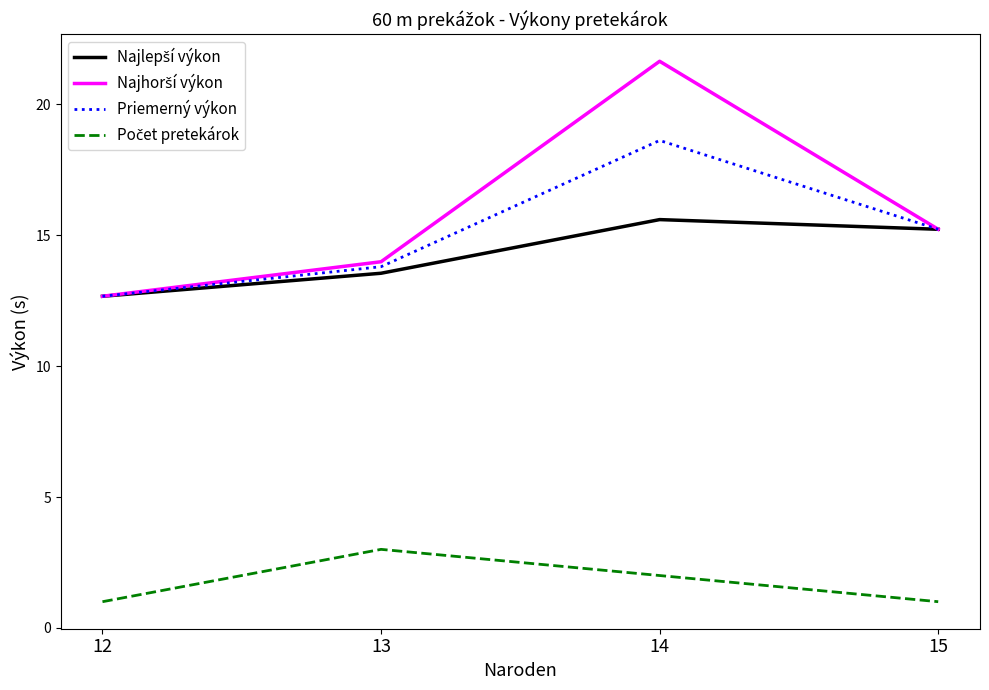

What is the maximum value for Priemerný výkon?

18.6